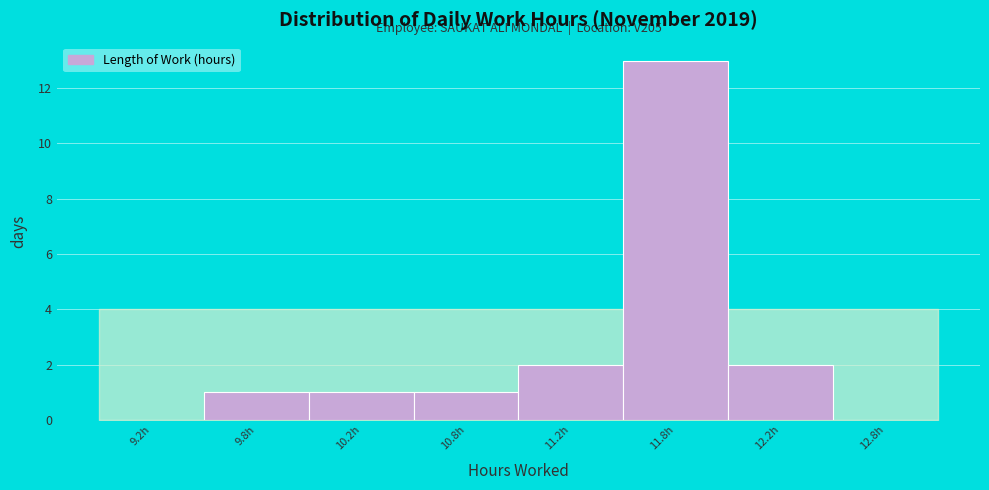

Reading left to right, transcribe all the data shown in this chart.

9.2h=0	9.8h=1	10.2h=1	10.8h=1	11.2h=2	11.8h=13	12.2h=2	12.8h=0